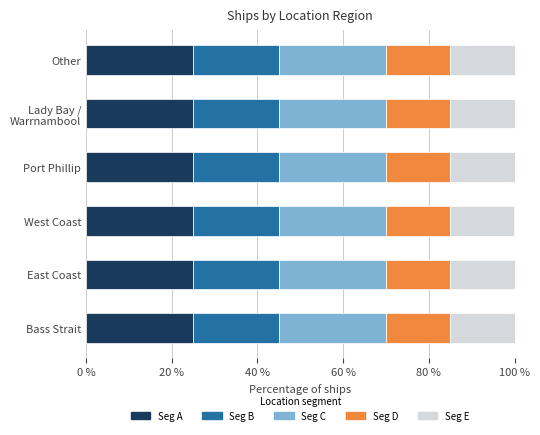

What is the total value across all series at Other?

100.0